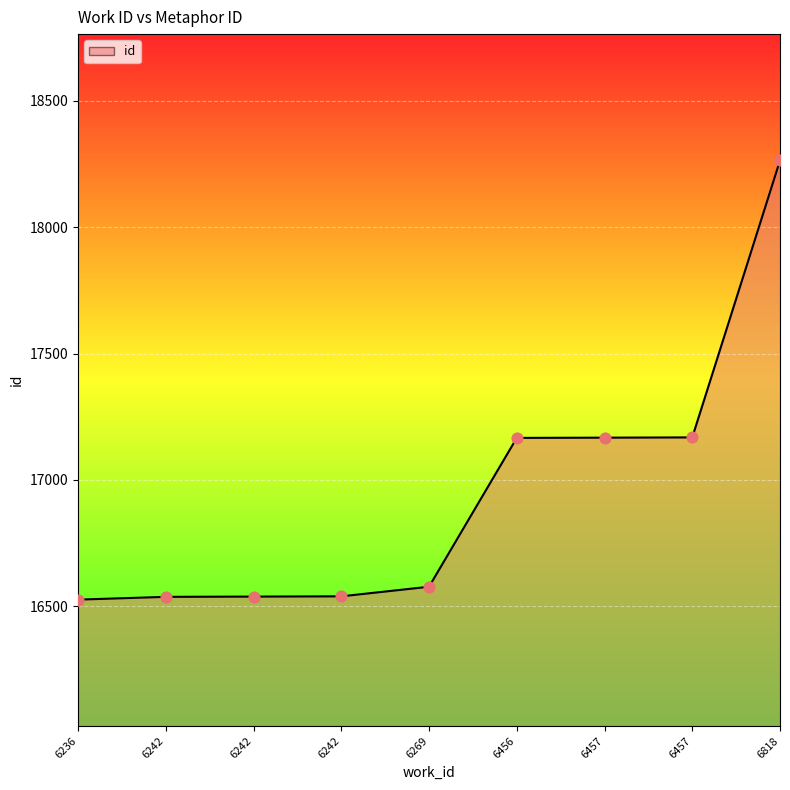

What is the change in value from 6242 to 6269?

+39